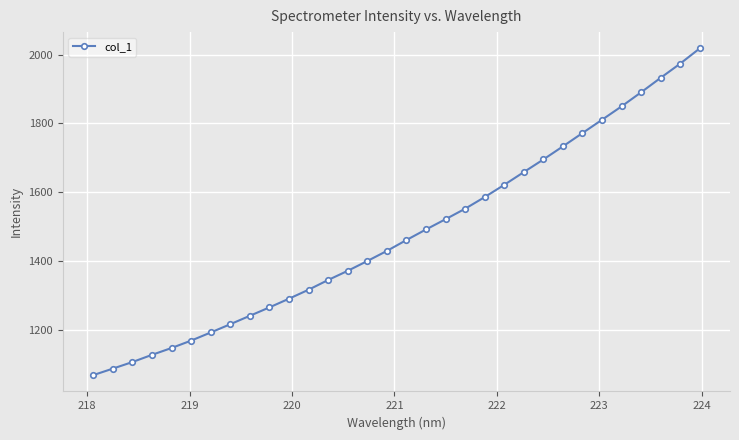

Does the chart display data point markers on the line(s)?

Yes